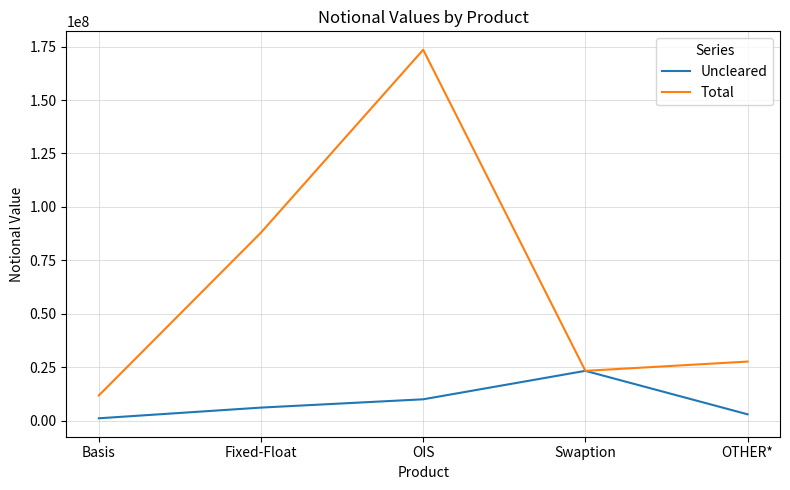

True or false: Total has a value of 23340074 at Swaption.

True